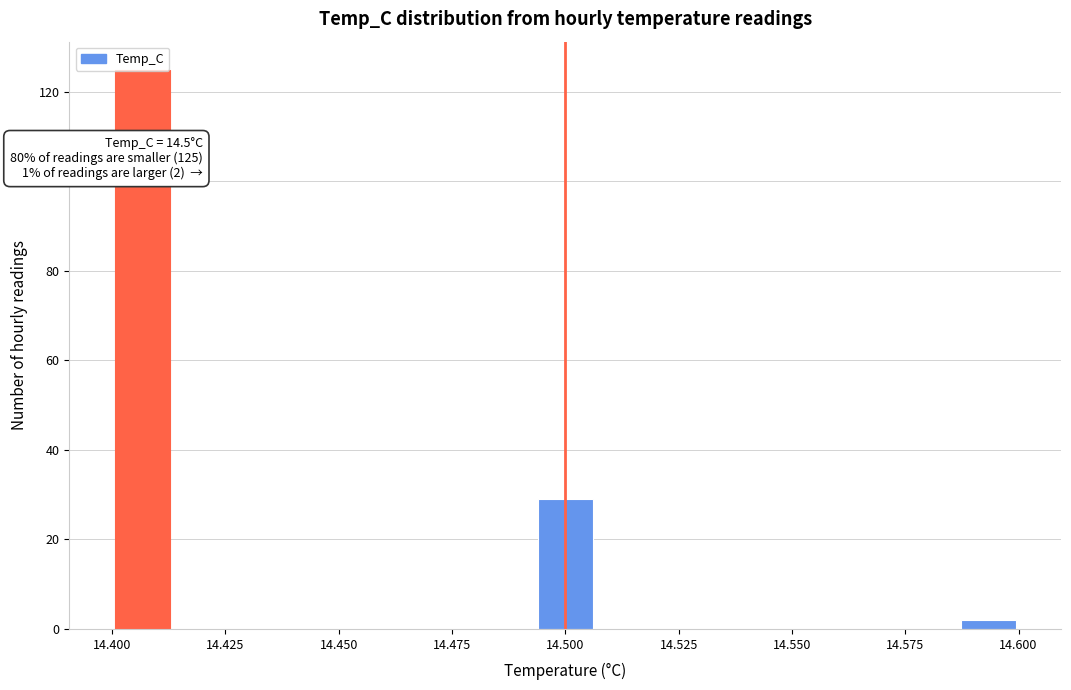

Around what value on the x-axis is the tallest bar? Give the approximate position of its centre, as read against the axis.

14.405